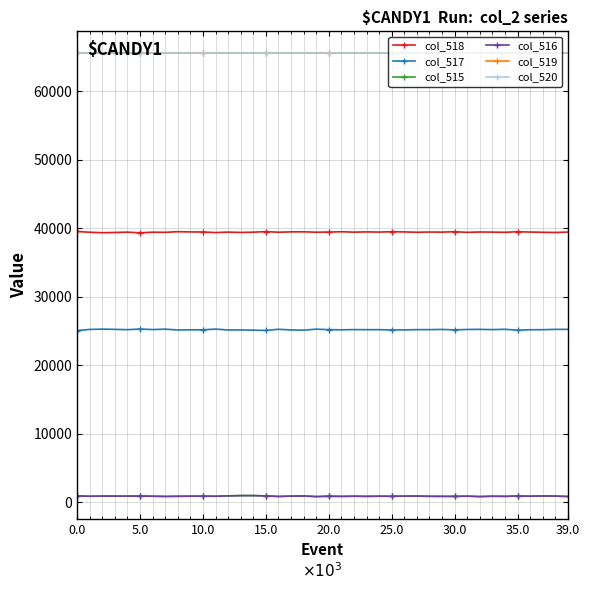

True or false: col_519 and col_517 intersect in this chart.

False